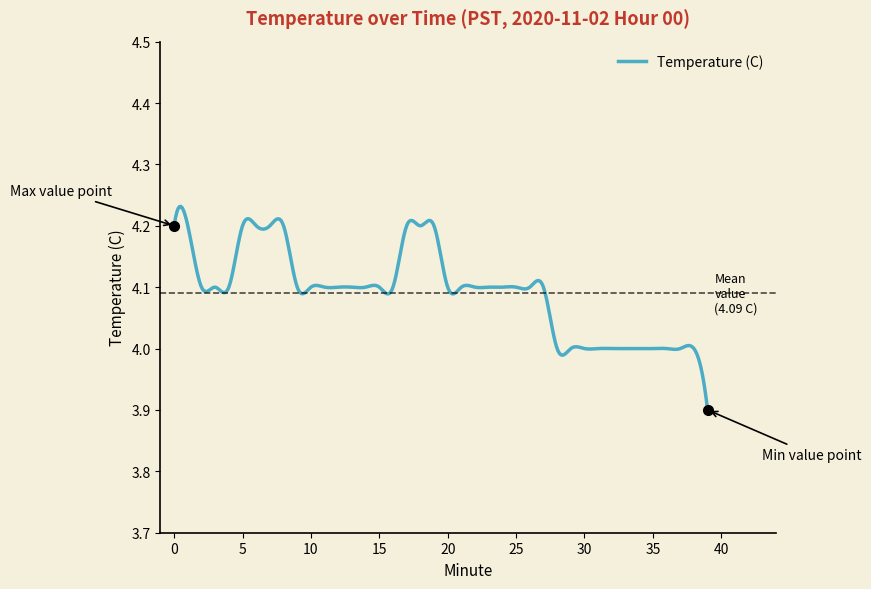

What is the difference between the maximum and minimum values?

0.3